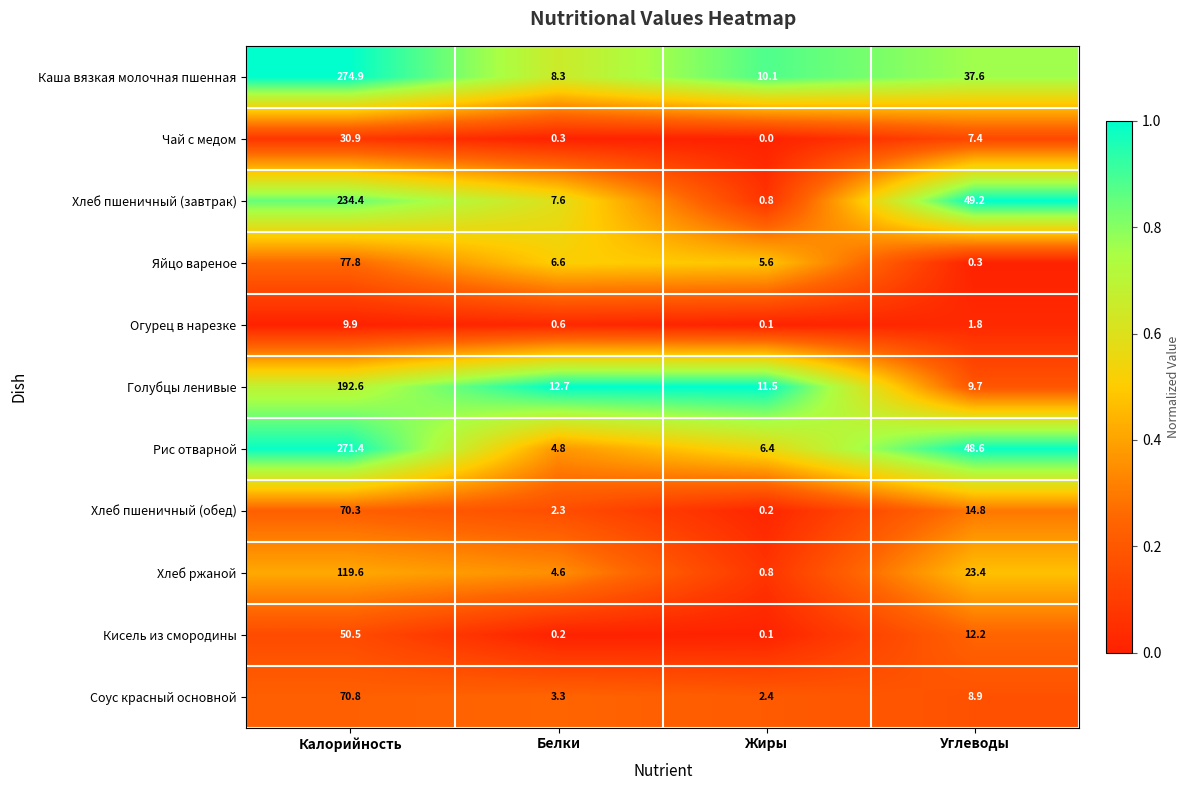

Is it true that Огурец в нарезке equals 1.1 at Углеводы?

False